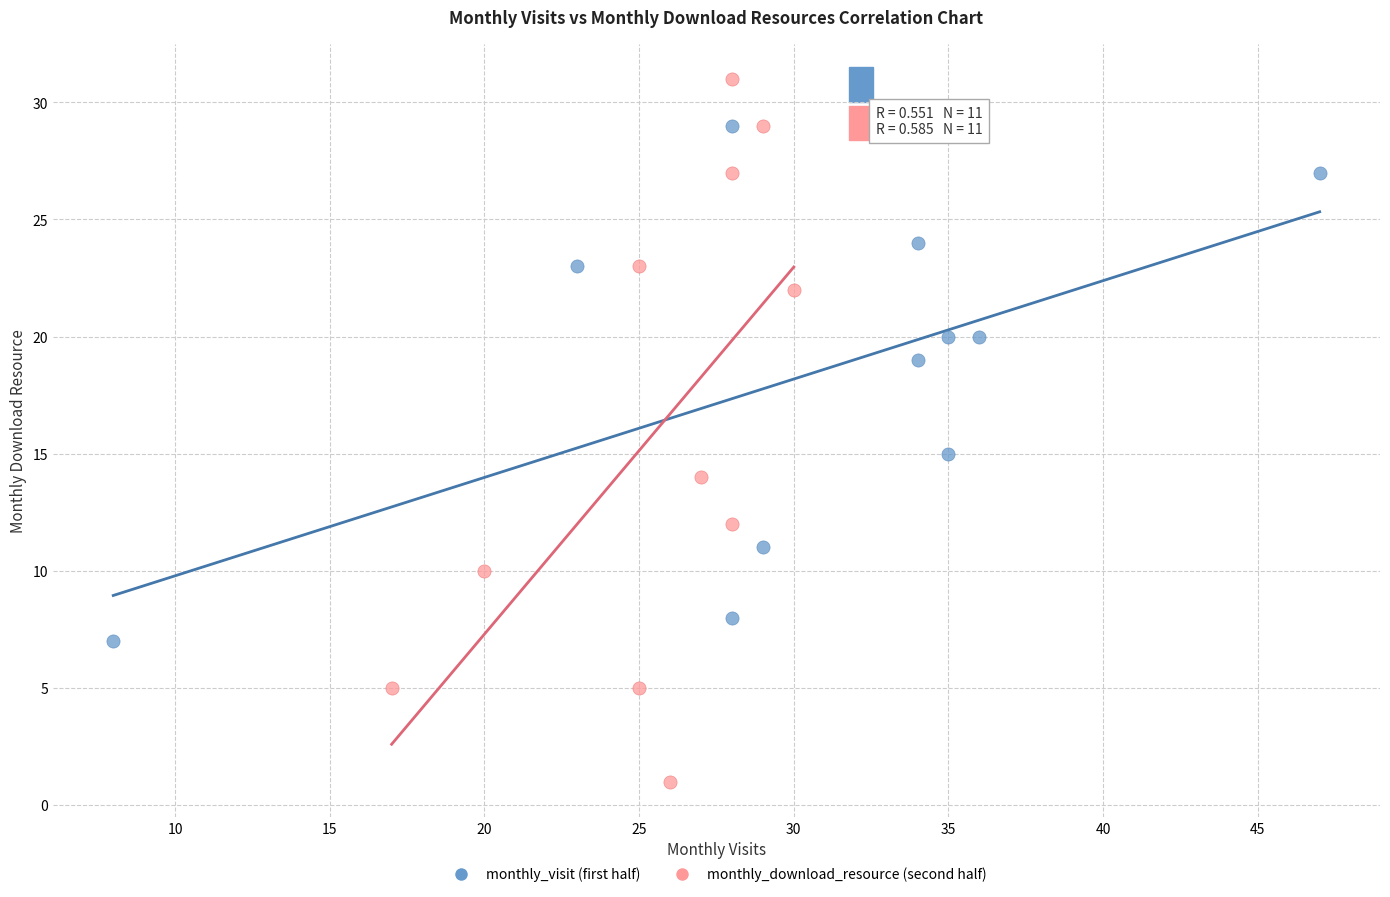

Which series contains the highest Y value?

monthly_download_resource (second half)